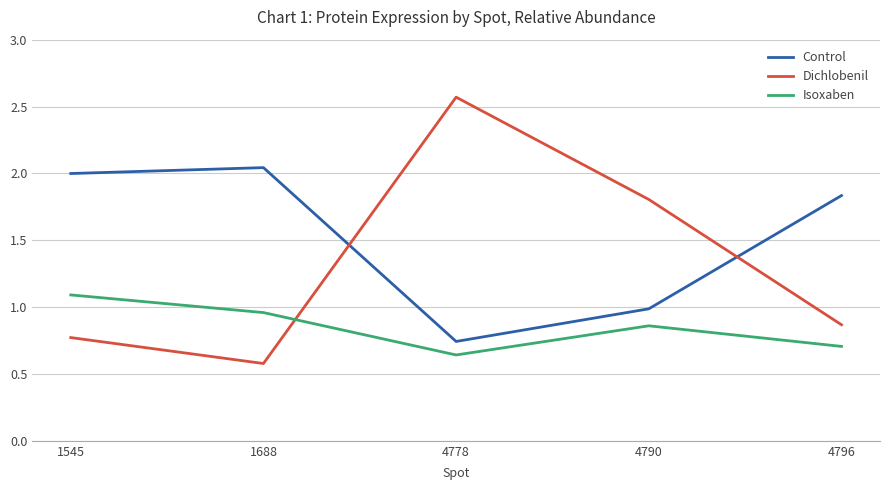

Rank the series by their maximum value, from lowest to highest.

Isoxaben, Control, Dichlobenil